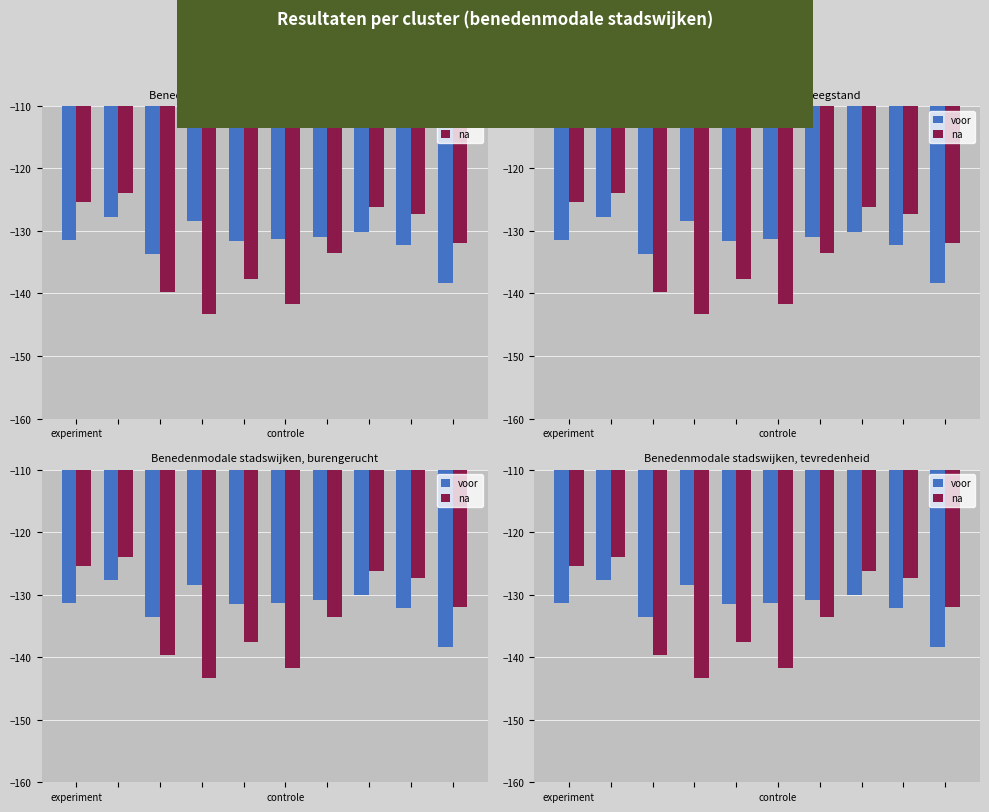

At which label does na first exceed -131?

experiment